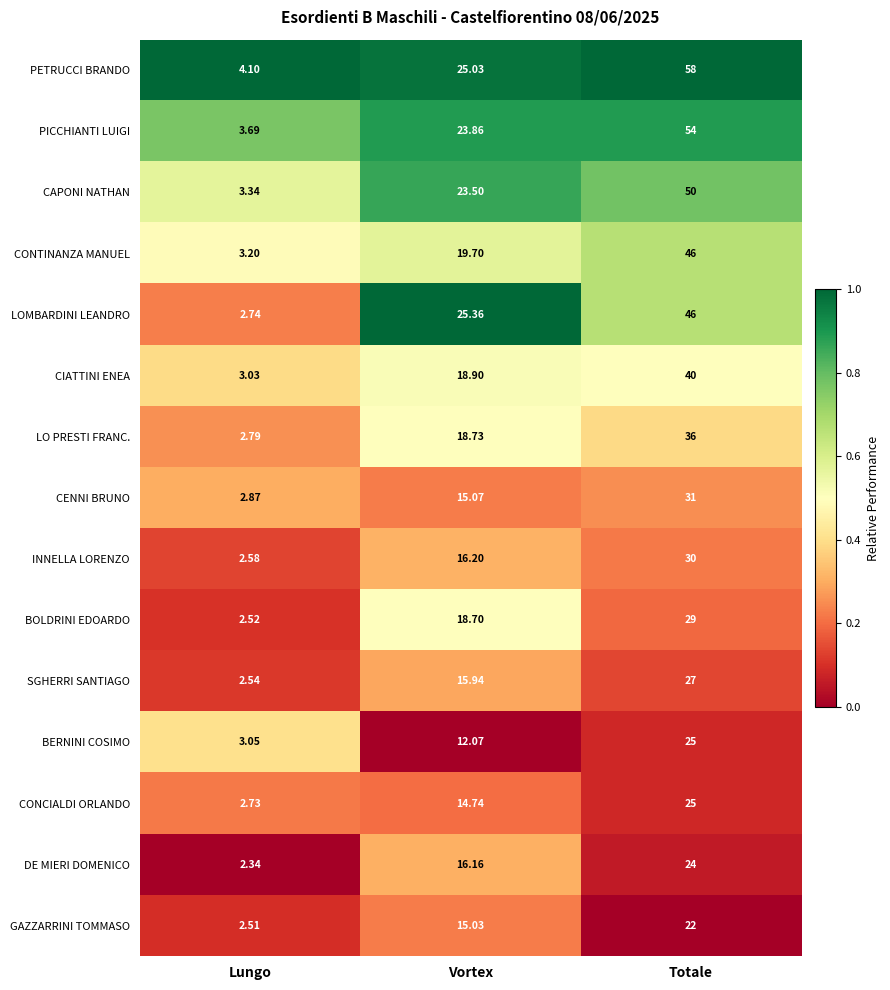

Rank the series at Vortex from lowest to highest value.

BERNINI COSIMO, CONCIALDI ORLANDO, GAZZARRINI TOMMASO, CENNI BRUNO, SGHERRI SANTIAGO, DE MIERI DOMENICO, INNELLA LORENZO, BOLDRINI EDOARDO, LO PRESTI FRANC., CIATTINI ENEA, CONTINANZA MANUEL, CAPONI NATHAN, PICCHIANTI LUIGI, PETRUCCI BRANDO, LOMBARDINI LEANDRO